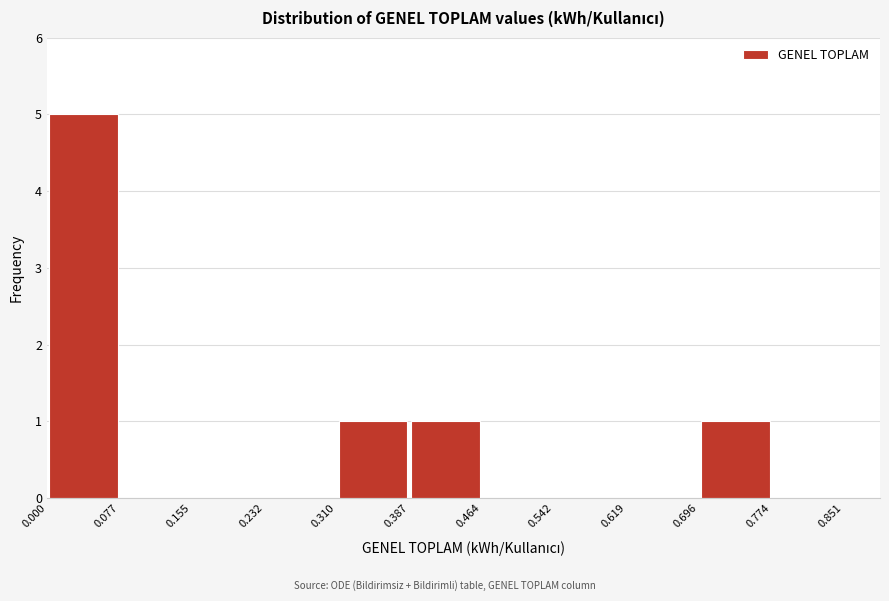

Reading left to right, transcribe this chart: for each bar, give the range it covers on the x-axis and its height. The values are not printed on the chart, so give them approximately, as read against the axis.

0.000 to 0.077: 5
0.077 to 0.155: 0
0.155 to 0.232: 0
0.232 to 0.310: 0
0.310 to 0.387: 1
0.387 to 0.464: 1
0.464 to 0.542: 0
0.542 to 0.619: 0
0.619 to 0.696: 0
0.696 to 0.774: 1
0.774 to 0.851: 0